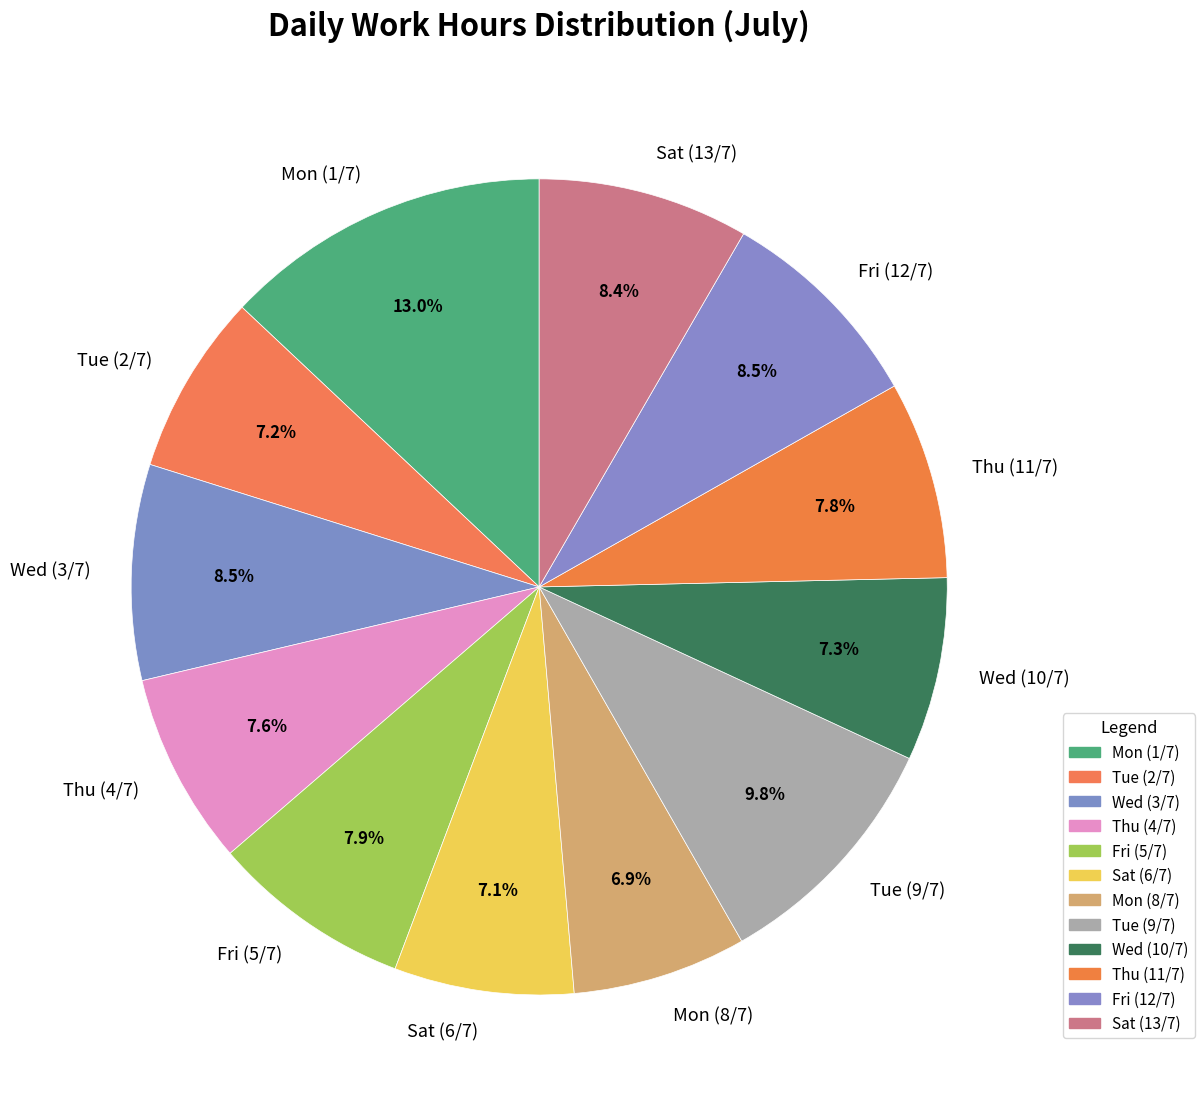

Combined, do Sat (13/7) and Tue (9/7) account for over 50%?

No